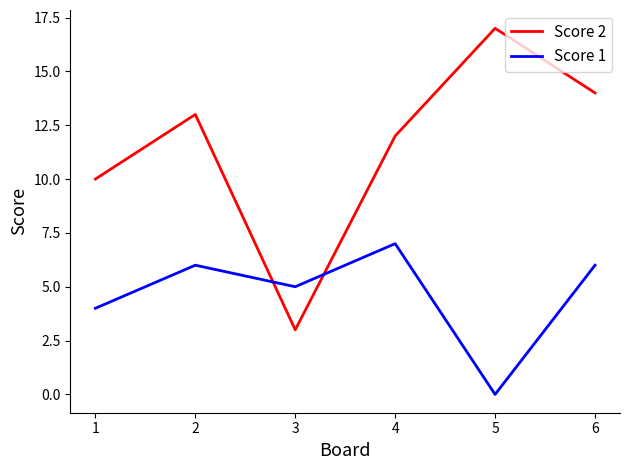

How many interior local valleys does the Score 1 series have?

2